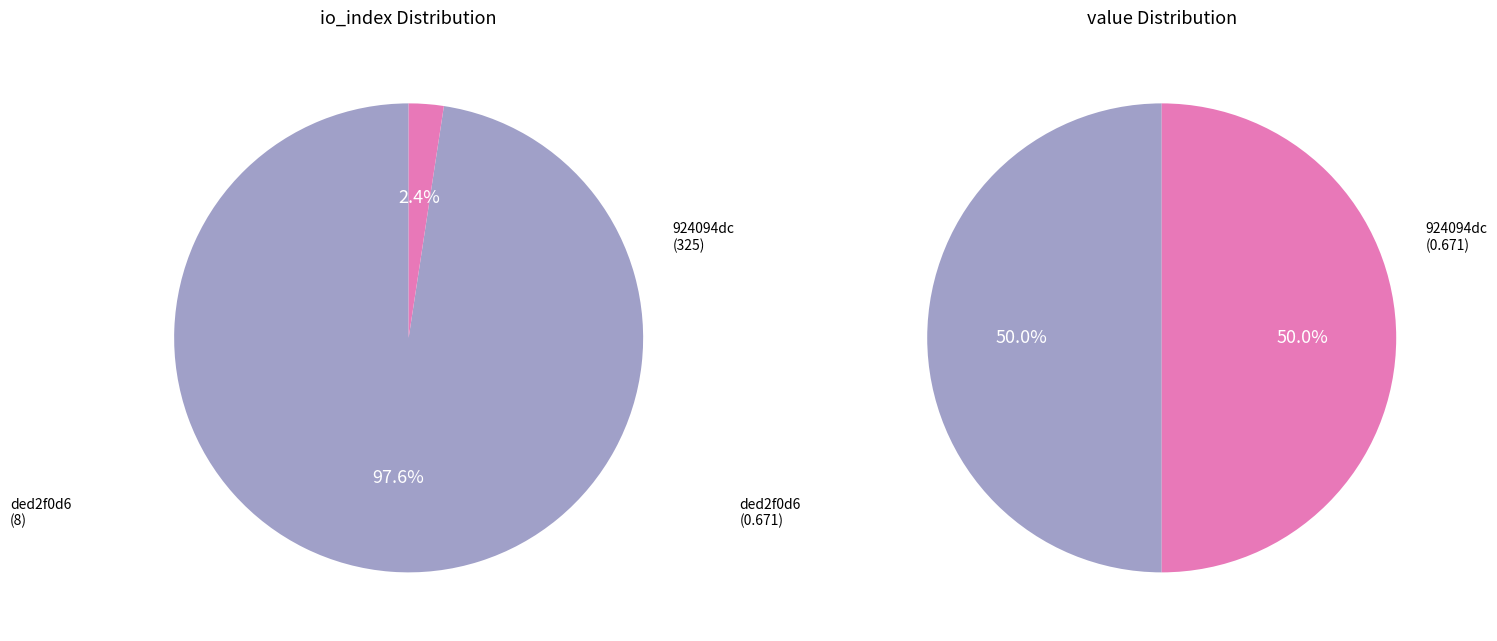

To the nearest percent, what is the combined percentage of values_value and values_io_index?

100%